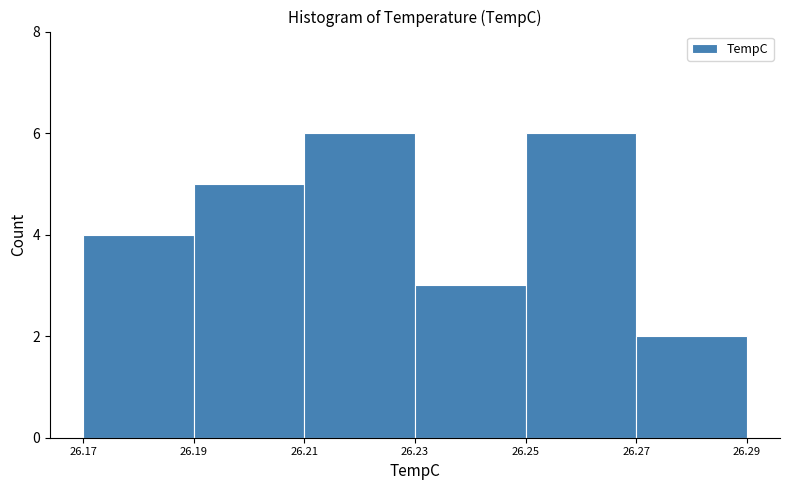

Reading left to right, transcribe this chart: for each bar, give the range it covers on the x-axis and its height. The values are not printed on the chart, so give them approximately, as read against the axis.

26.17 to 26.19: 4
26.19 to 26.21: 5
26.21 to 26.23: 6
26.23 to 26.25: 3
26.25 to 26.27: 6
26.27 to 26.29: 2